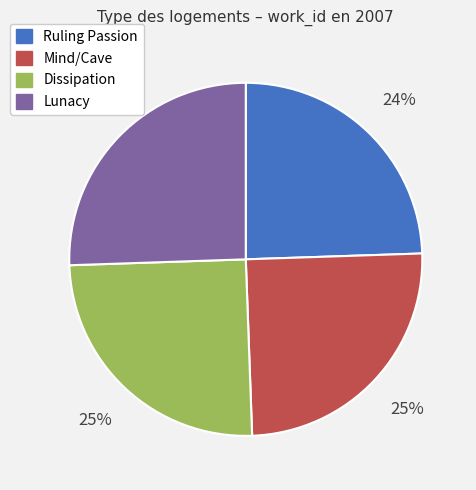

Does any single category account for the majority?

No